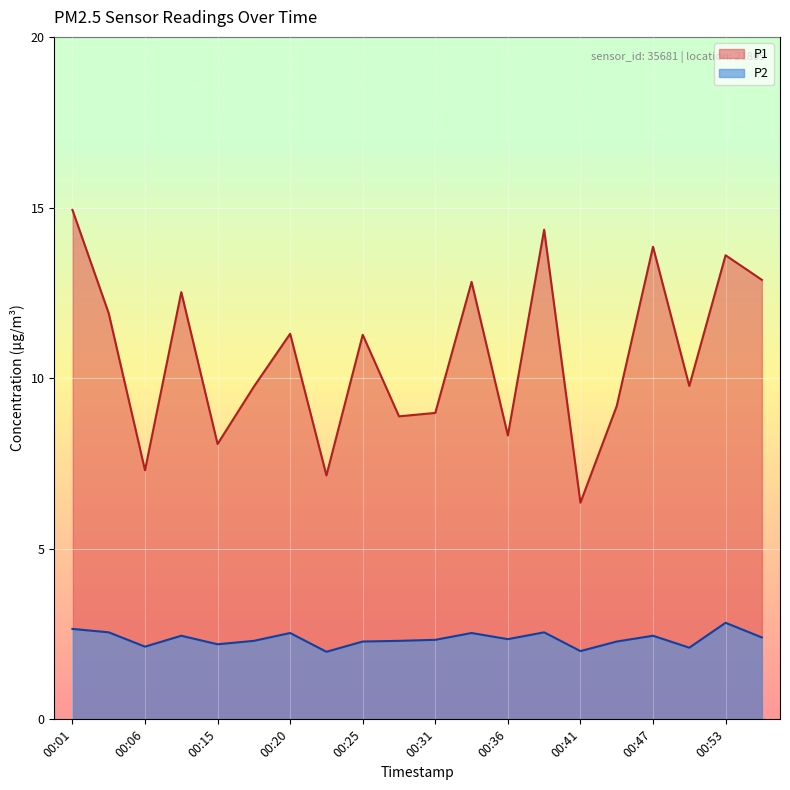

Which category has the highest value in the P2 series?

00:53